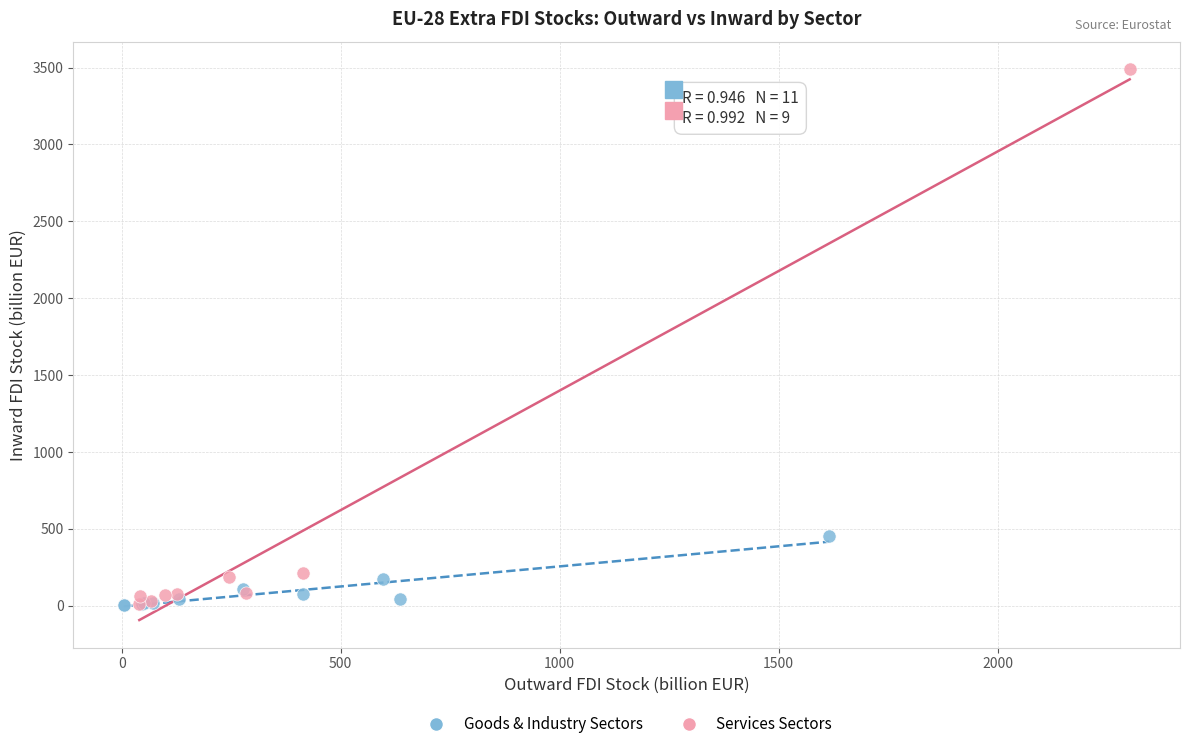

What are all the series names shown in the legend?

Goods & Industry Sectors, Services Sectors